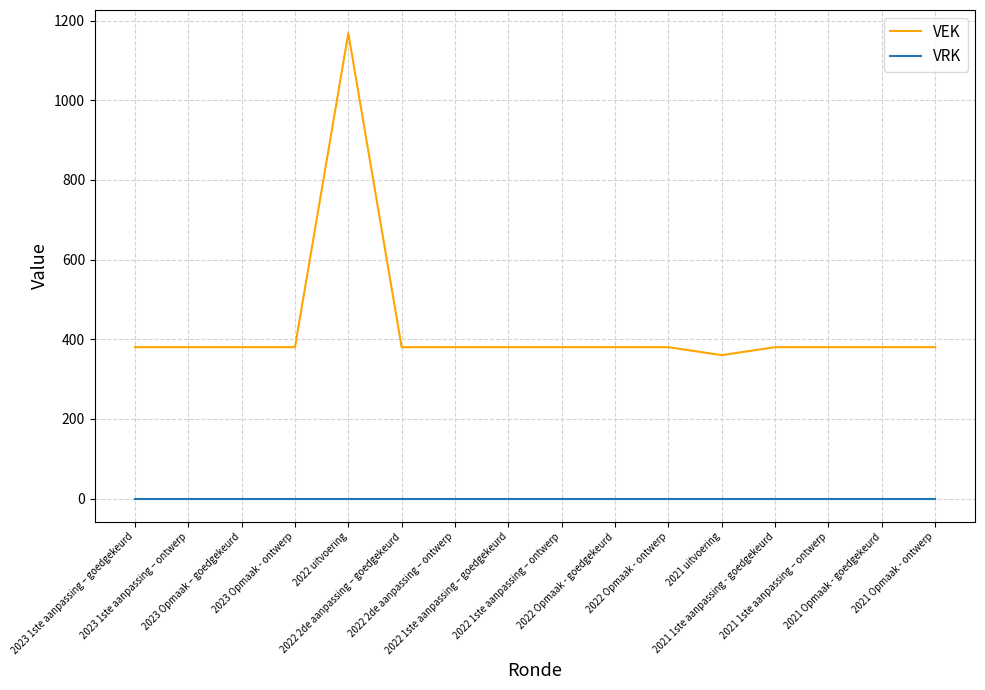

How many lines are shown in the chart?

2